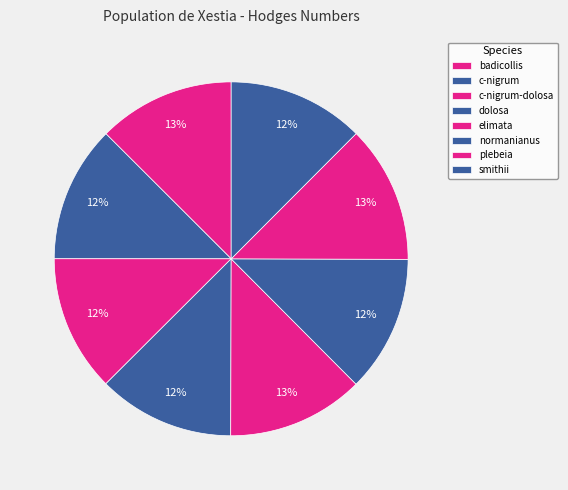

What is the ratio of the value at c-nigrum to the value at elimata?

1.0